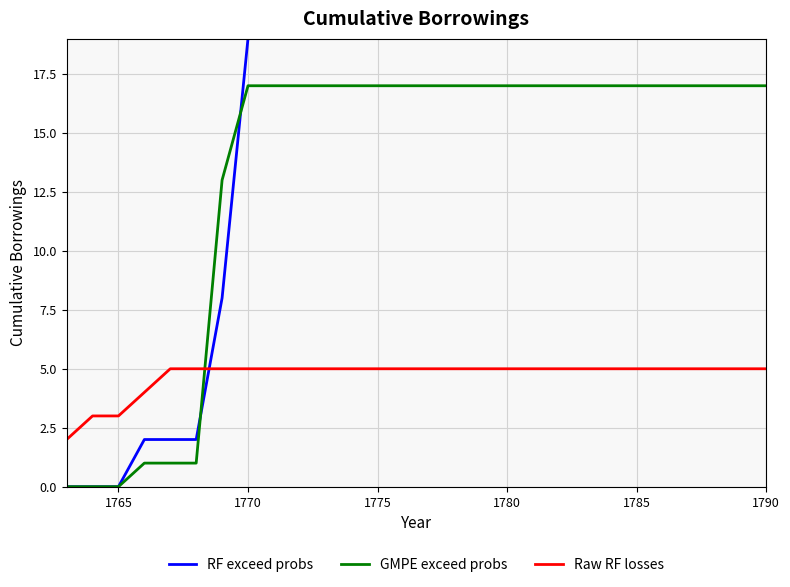

After their last crossing, which series has the higher values: Raw RF losses or GMPE exceed probs?

GMPE exceed probs